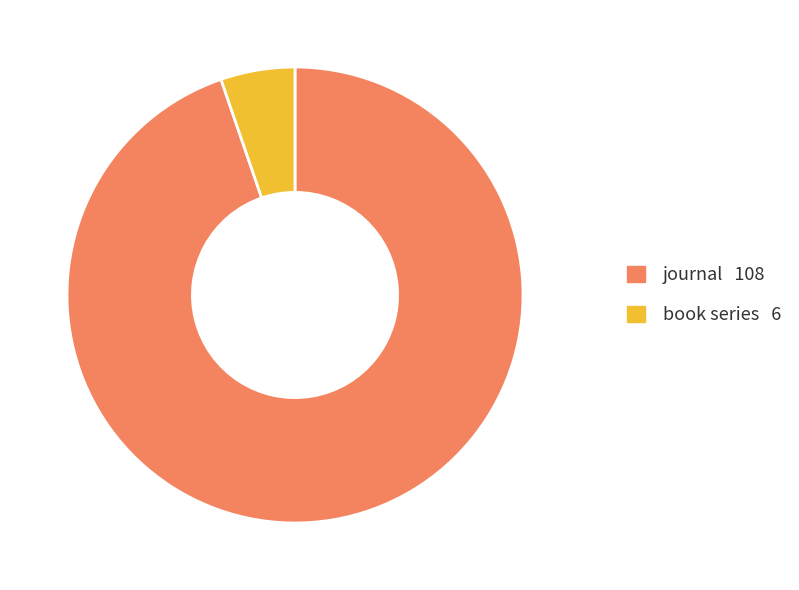

Which has a higher value, book series or journal?

journal